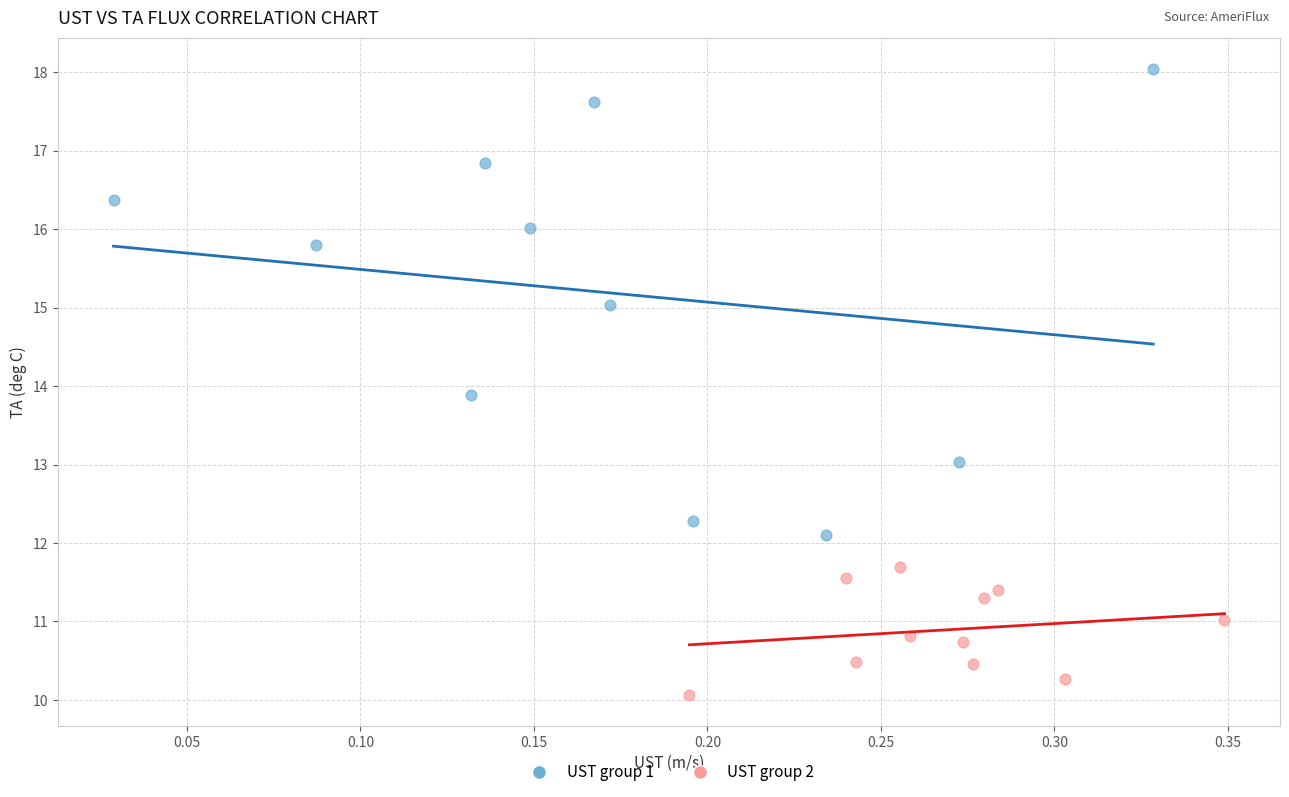

Which series contains the highest Y value?

UST group 1